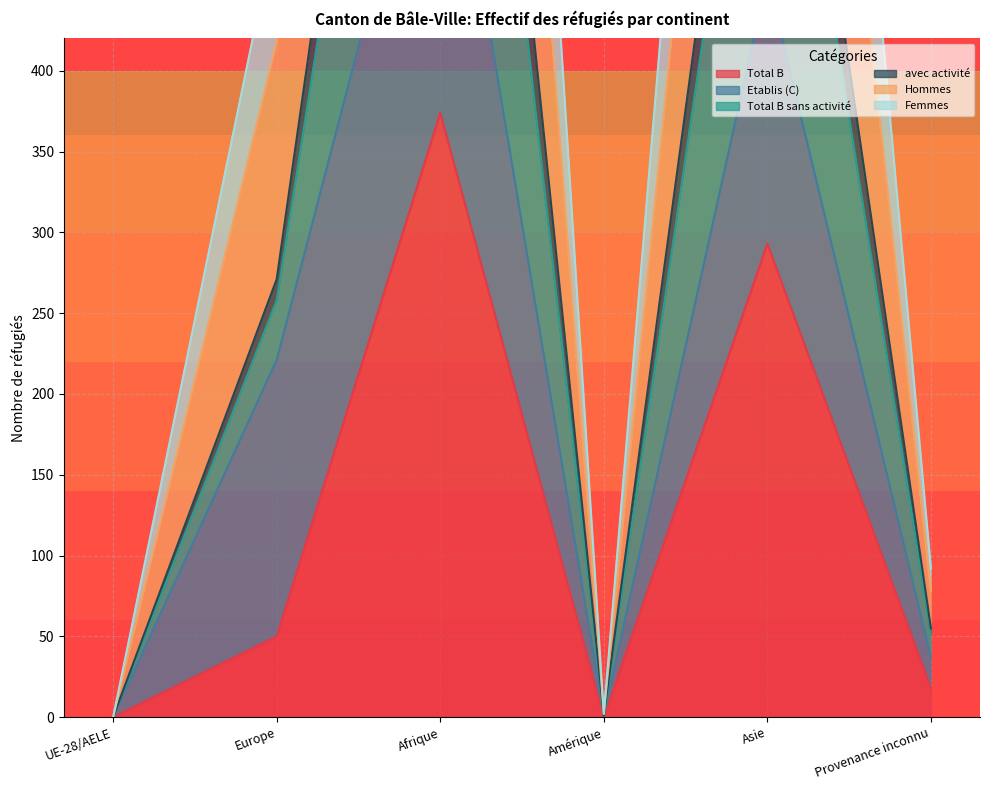

The Total B series shows 531 at Afrique. True or false?

False